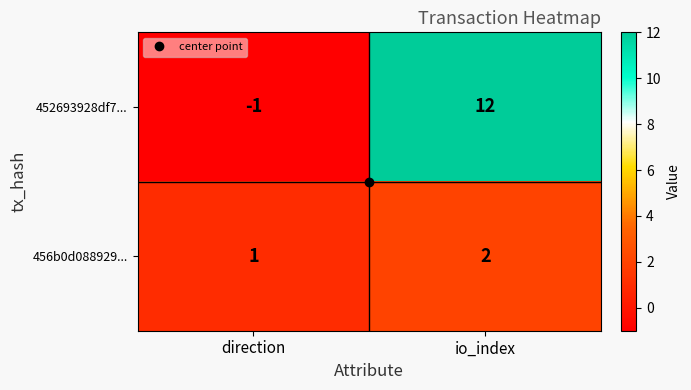

What is the average value of the 452693928df7... series?

6